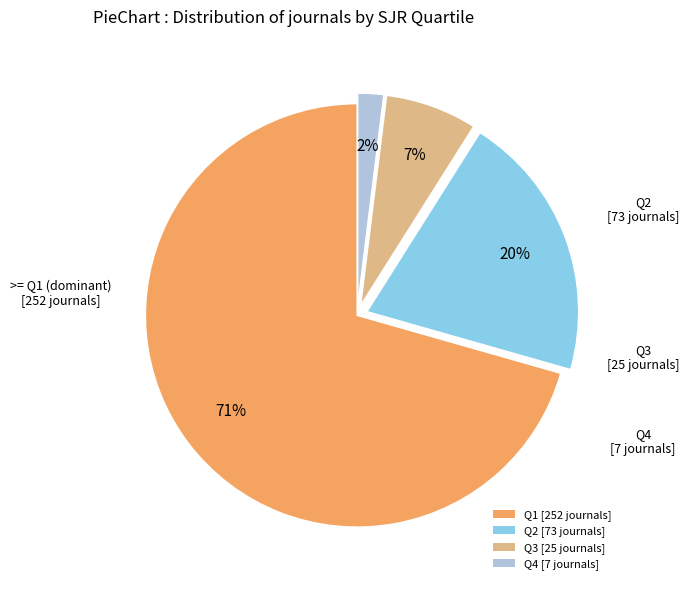

To the nearest percent, what percentage of the pie is Q2?

20%